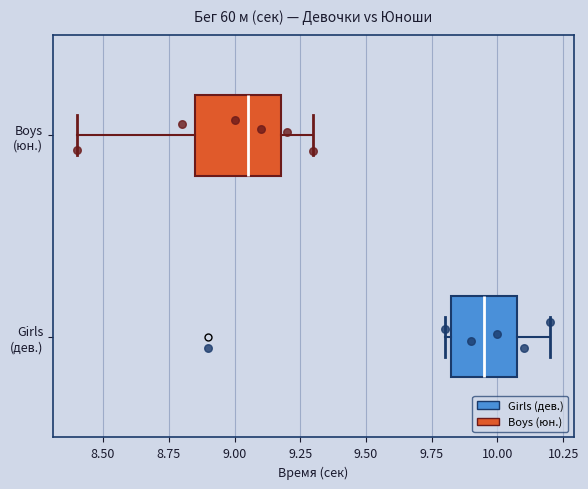

Reading bottom to top, read every box against the x-axis: the position of its median line, the range the box covers, and the ends of its whiskers. The values are not printed on the chart, so give them approximately, as read against the axis.

Girls (дев.): median 9.95, box 9.85 to 10.10, whiskers 9.80 to 10.20
Boys (юн.): median 9.05, box 8.85 to 9.20, whiskers 8.40 to 9.30